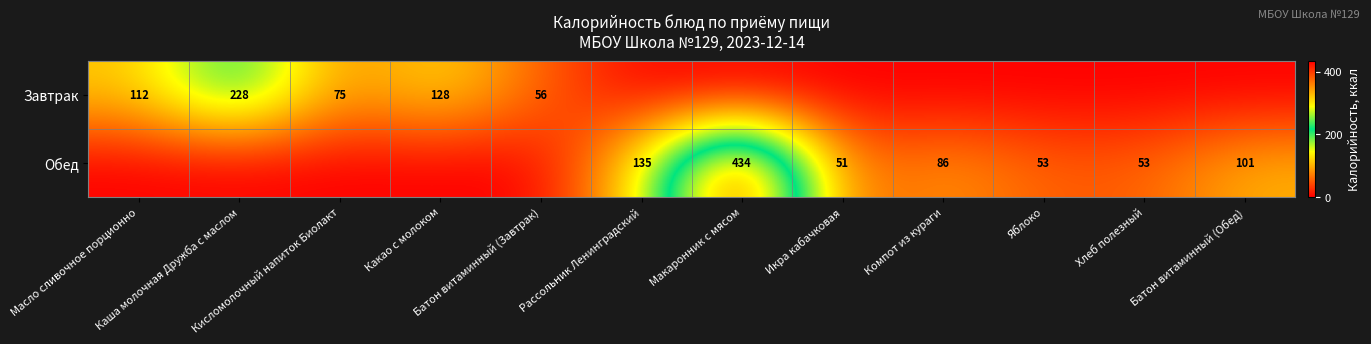

List the labels in order of Завтрак value, largest first.

Каша молочная Дружба с маслом, Какао с молоком, Масло сливочное порционно, Кисломолочный напиток Биолакт, Батон витаминный (Завтрак), Рассольник Ленинградский, Макаронник с мясом, Икра кабачковая, Компот из кураги, Яблоко, Хлеб полезный, Батон витаминный (Обед)